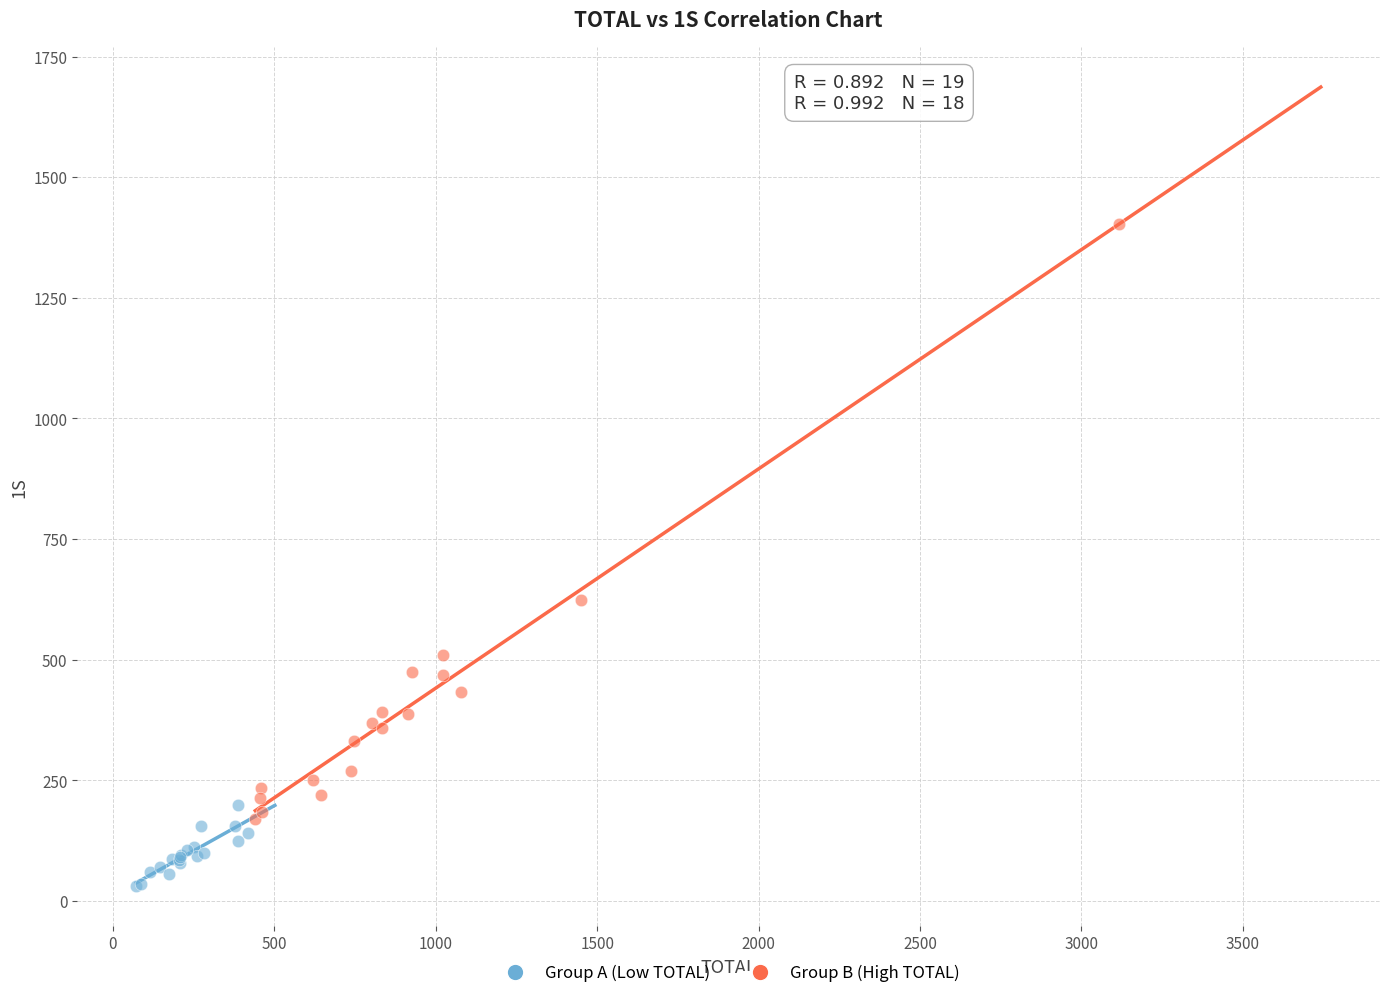

Which series reaches the minimum Y coordinate?

Group A (Low TOTAL)